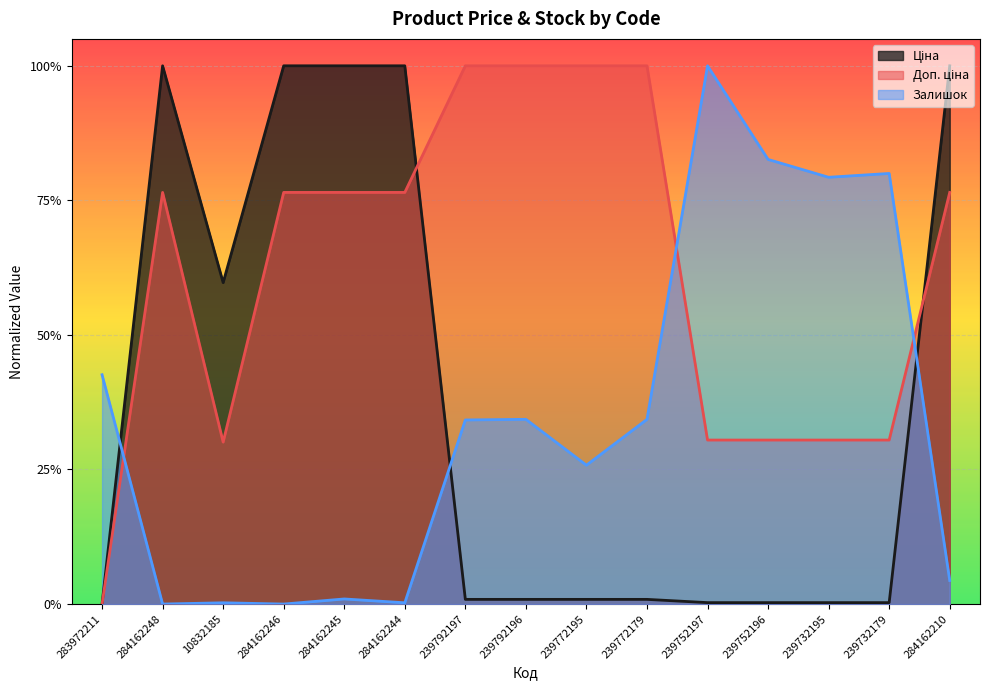

At which label is Доп. ціна closest to 0?

283972211